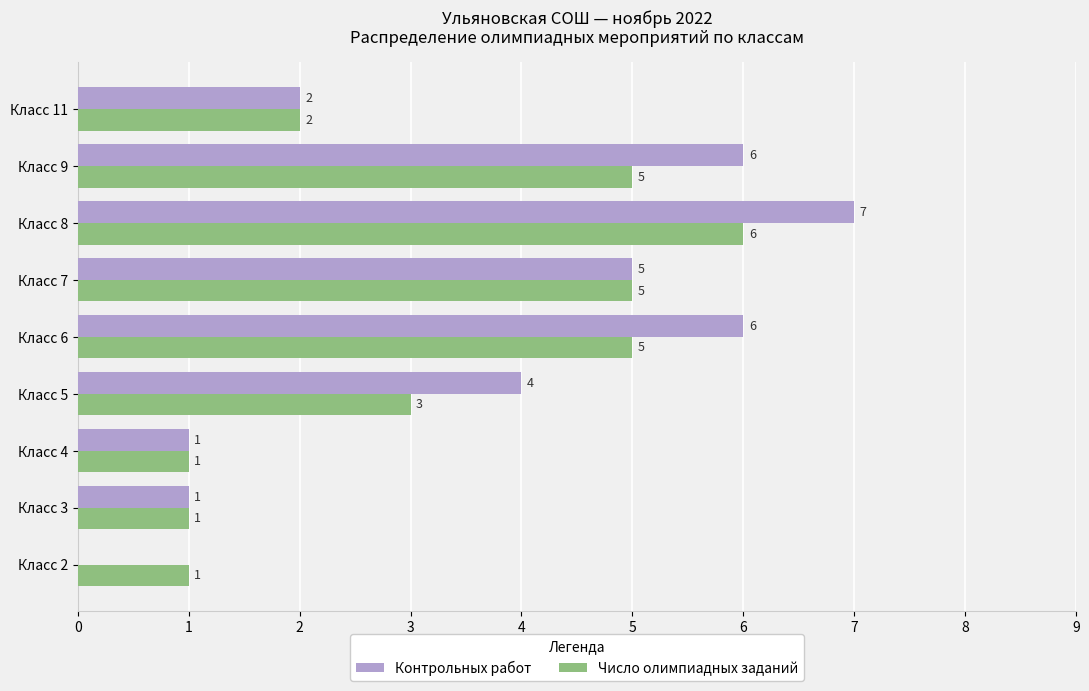

What is the approximate value of Контрольных работ at Класс 7?

5